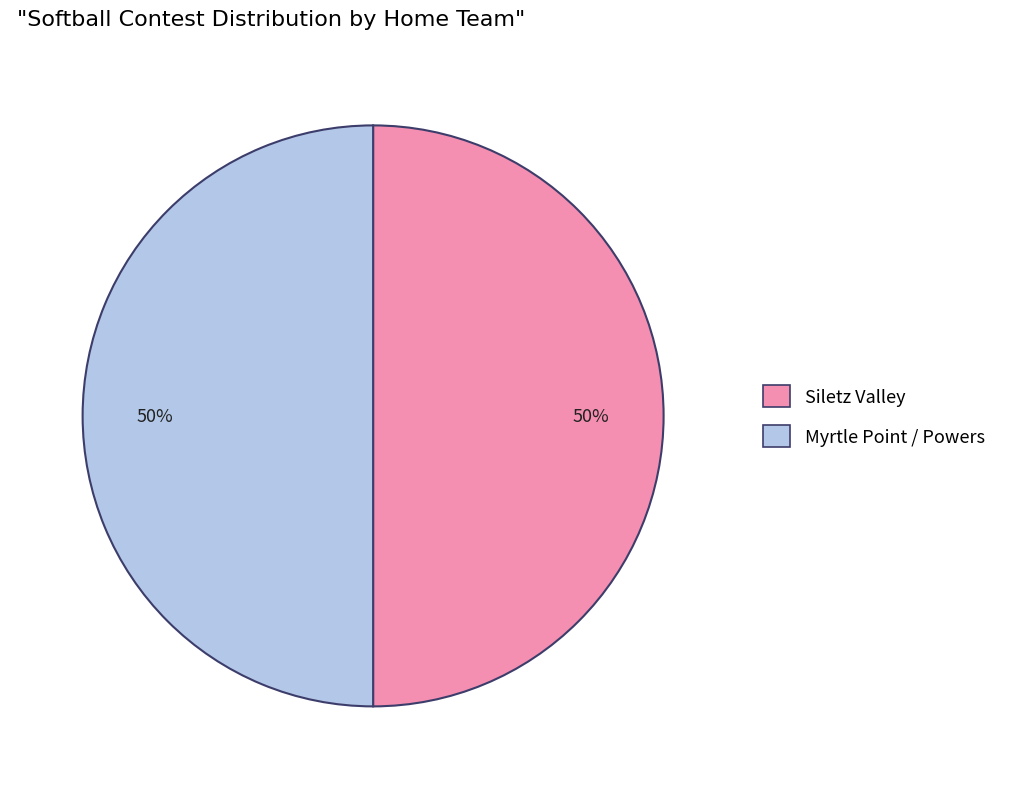

What is the ratio of the value at Siletz Valley to the value at Myrtle Point / Powers?

1.0